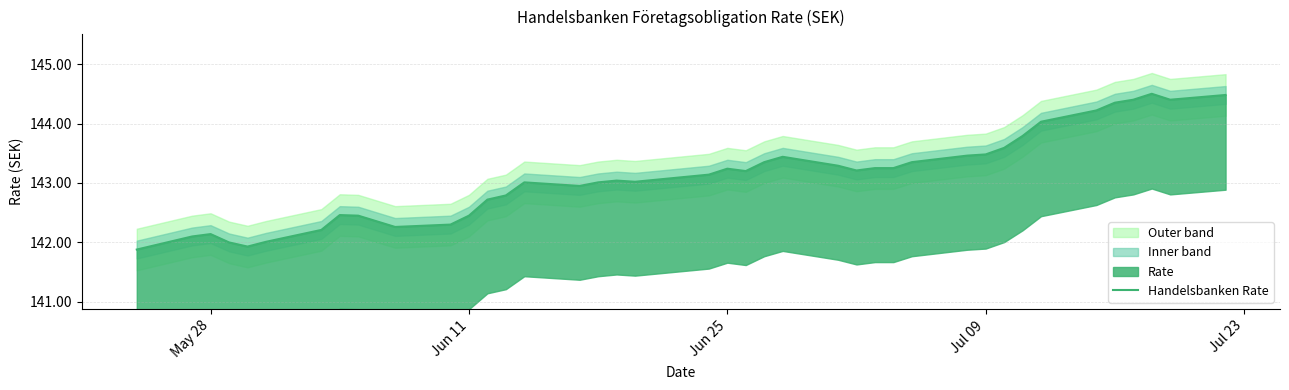

How many lines are shown in the chart?

1